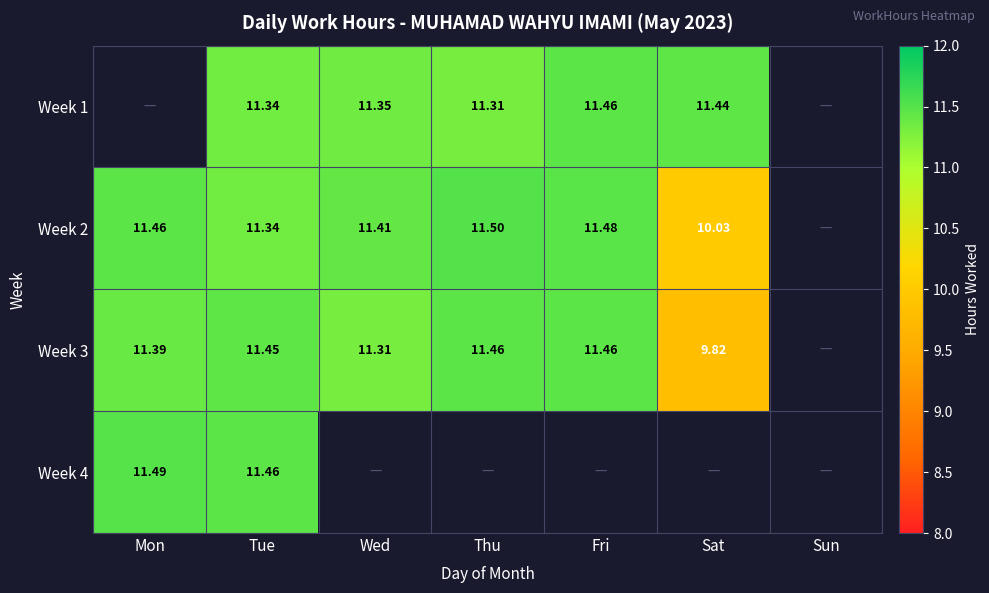

Is the value of Week 2 at Tue greater than the value of Week 3 at Thu?

No